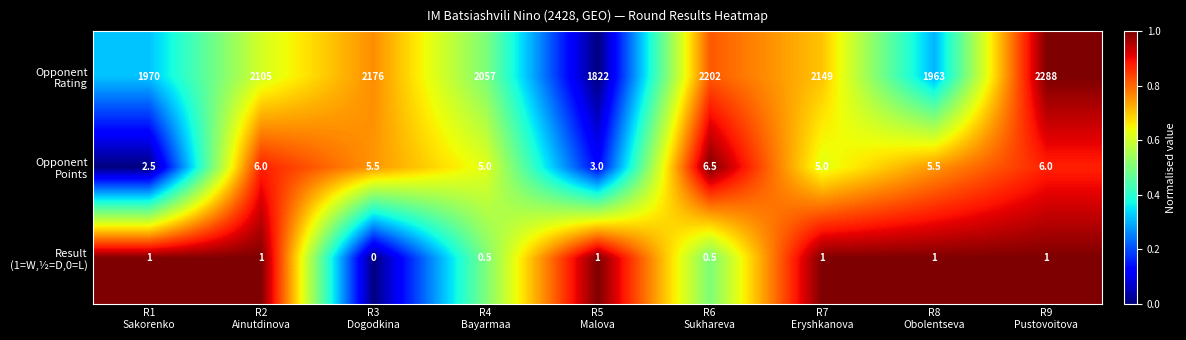

At how many categories does at least one series exceed 448?

9